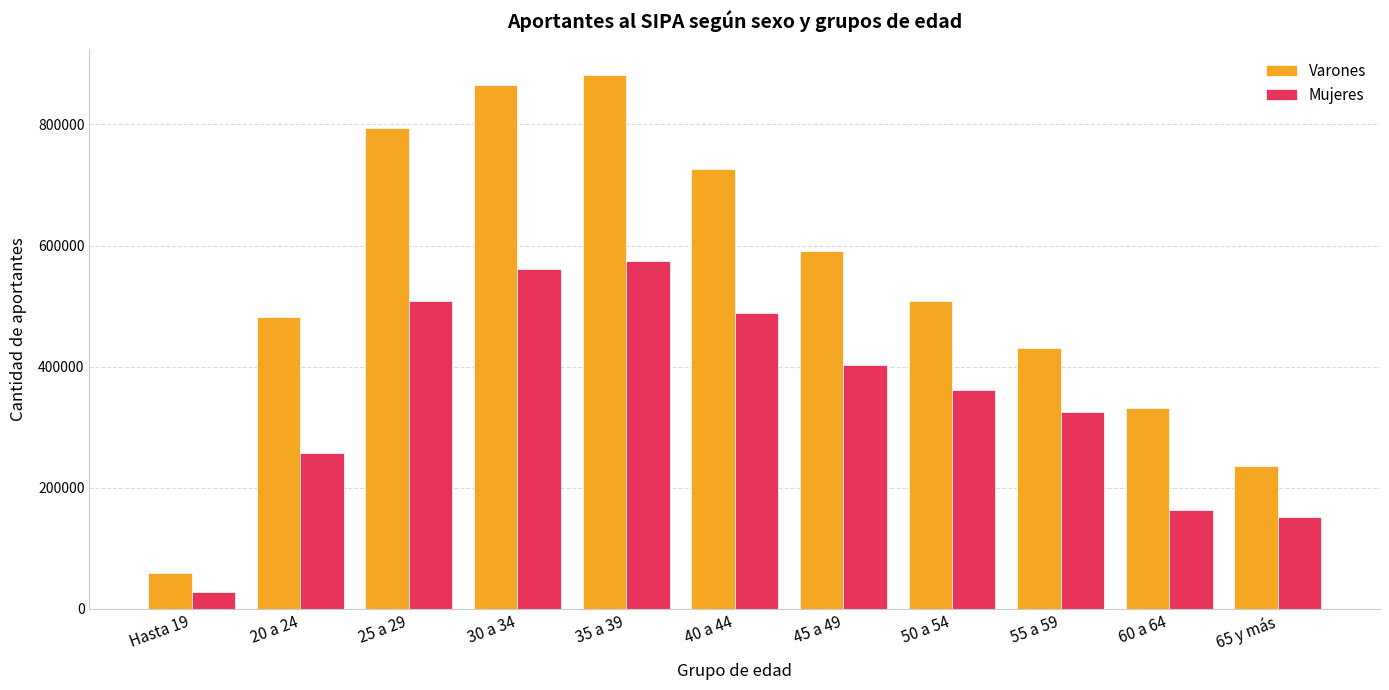

At how many categories does at least one series exceed 517889?

5